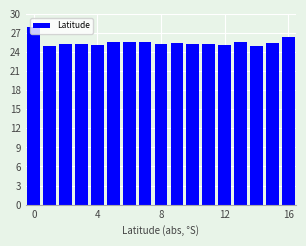

What is the value of the 10th bar from the left?

25.5